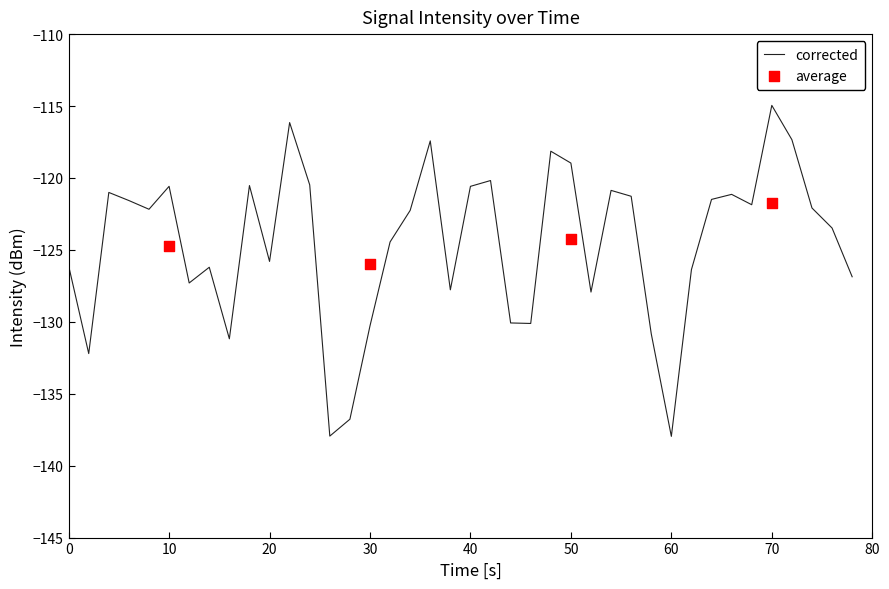

True or false: corrected has a value of -126.1 at 0.

True